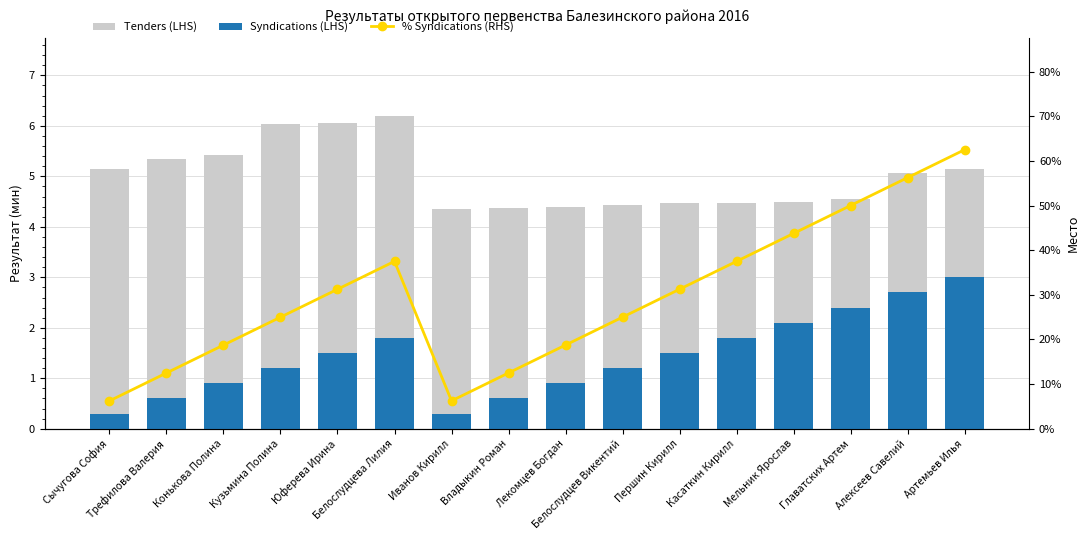

Reading left to right, transcribe all the data shown in this chart.

Tenders (LHS): Сычугова София=5.2	Трефилова Валерия=5.3	Конькова Полина=5.4	Кузьмина Полина=6.0	Юферева Ирина=6.1	Белослудцева Лилия=6.2	Иванов Кирилл=4.4	Владыкин Роман=4.4	Лекомцев Богдан=4.4	Белослудцев Викентий=4.4	Першин Кирилл=4.5	Касаткин Кирилл=4.5	Мельник Ярослав=4.5	Главатских Артем=4.6	Алексеев Савелий=5.1	Артемьев Илья=5.1
Syndications (LHS): Сычугова София=0.3	Трефилова Валерия=0.6	Конькова Полина=0.9	Кузьмина Полина=1.2	Юферева Ирина=1.5	Белослудцева Лилия=1.8	Иванов Кирилл=0.3	Владыкин Роман=0.6	Лекомцев Богдан=0.9	Белослудцев Викентий=1.2	Першин Кирилл=1.5	Касаткин Кирилл=1.8	Мельник Ярослав=2.1	Главатских Артем=2.4	Алексеев Савелий=2.7	Артемьев Илья=3.0
% Syndications (RHS): Сычугова София=6.2	Трефилова Валерия=12.5	Конькова Полина=18.8	Кузьмина Полина=25.0	Юферева Ирина=31.2	Белослудцева Лилия=37.5	Иванов Кирилл=6.2	Владыкин Роман=12.5	Лекомцев Богдан=18.8	Белослудцев Викентий=25.0	Першин Кирилл=31.2	Касаткин Кирилл=37.5	Мельник Ярослав=43.8	Главатских Артем=50.0	Алексеев Савелий=56.2	Артемьев Илья=62.5